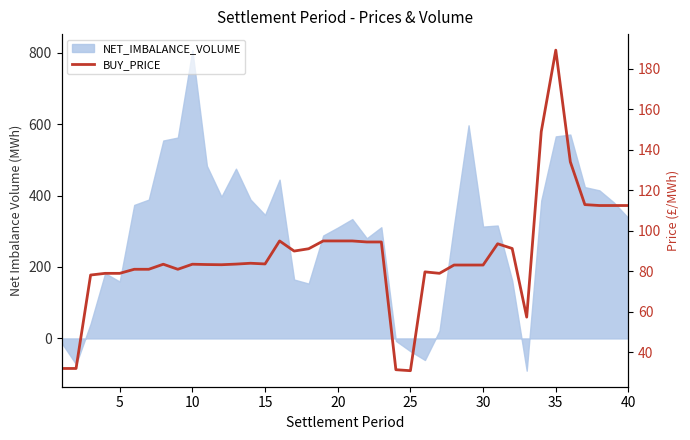

How many points are lower than both their immediate neighbors (excluding endpoints)?

7